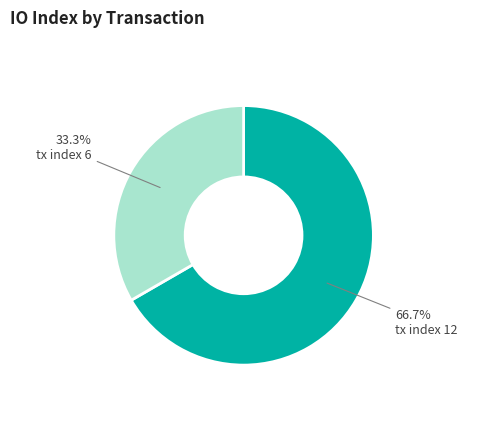

What is the ratio of the value at tx index 12 to the value at tx index 6?

2.0